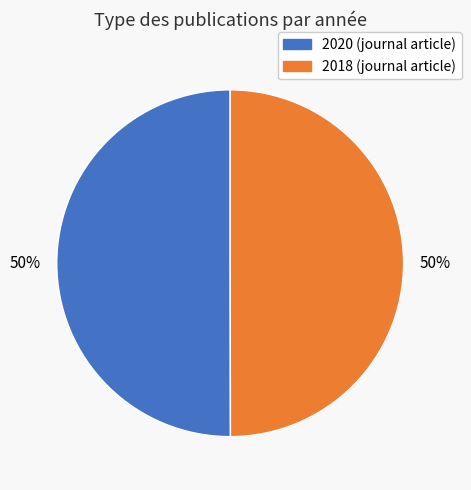

Is it true that 2018 is 58% of the pie?

False